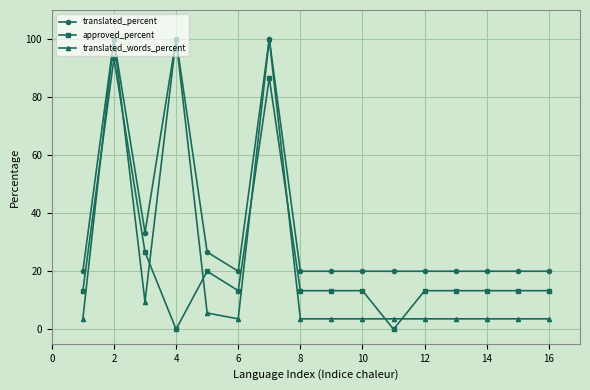

Which series has the largest range (max minus min)?

translated_words_percent